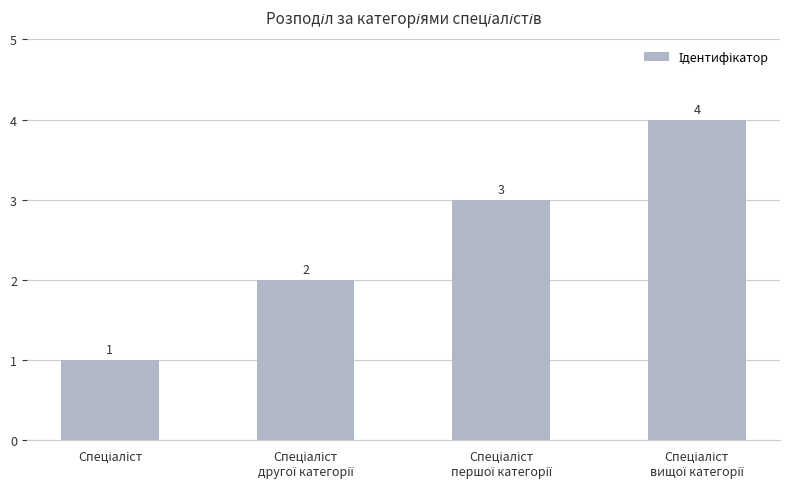

What is the sum of all values?

10